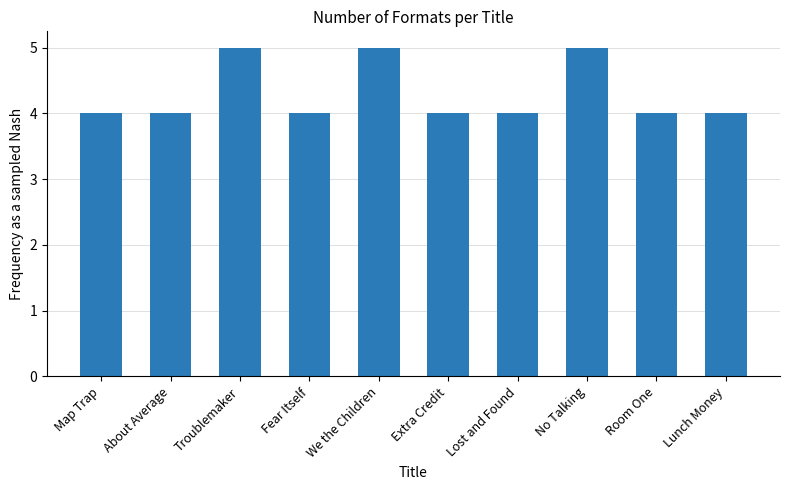

Reading left to right, extract all data points from this chart.

Map Trap=4	About Average=4	Troublemaker=5	Fear Itself=4	We the Children=5	Extra Credit=4	Lost and Found=4	No Talking=5	Room One=4	Lunch Money=4